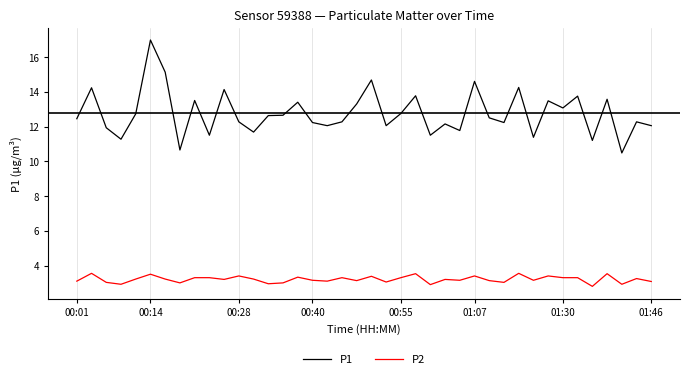

Which series has the largest total across all categories?

P1